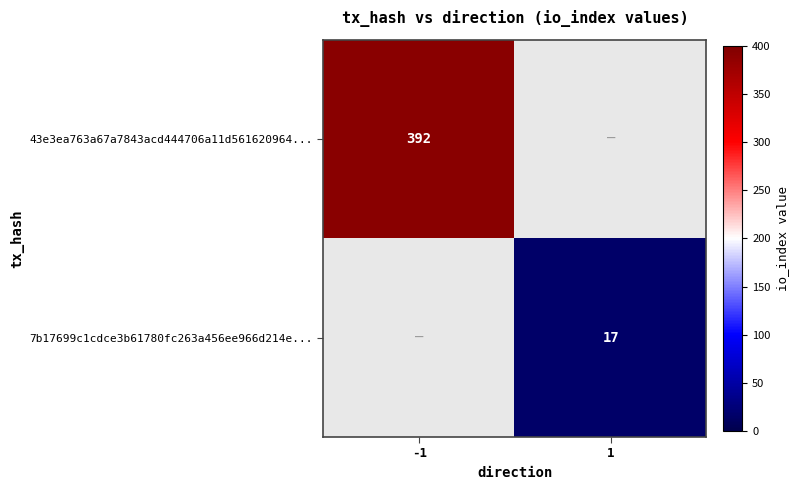

True or false: 7b17699c1cdce3b61780fc263a456ee966d214e... has a value of 17 at 1.

True